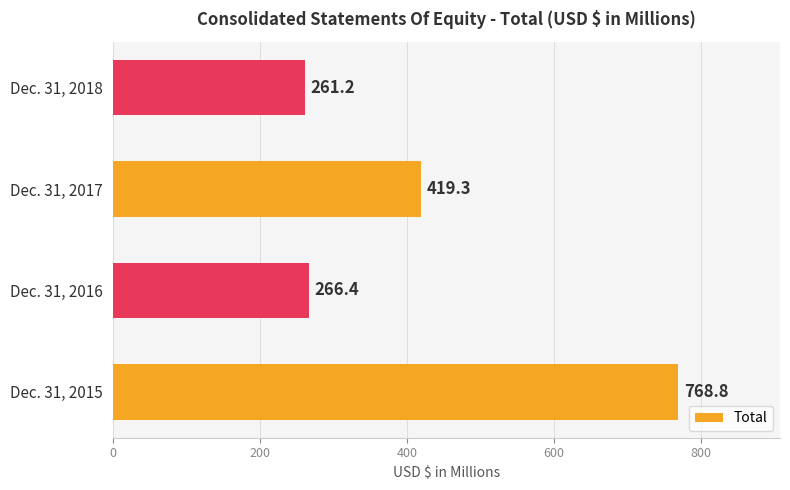

What is the difference between the maximum and second lowest values?

502.4